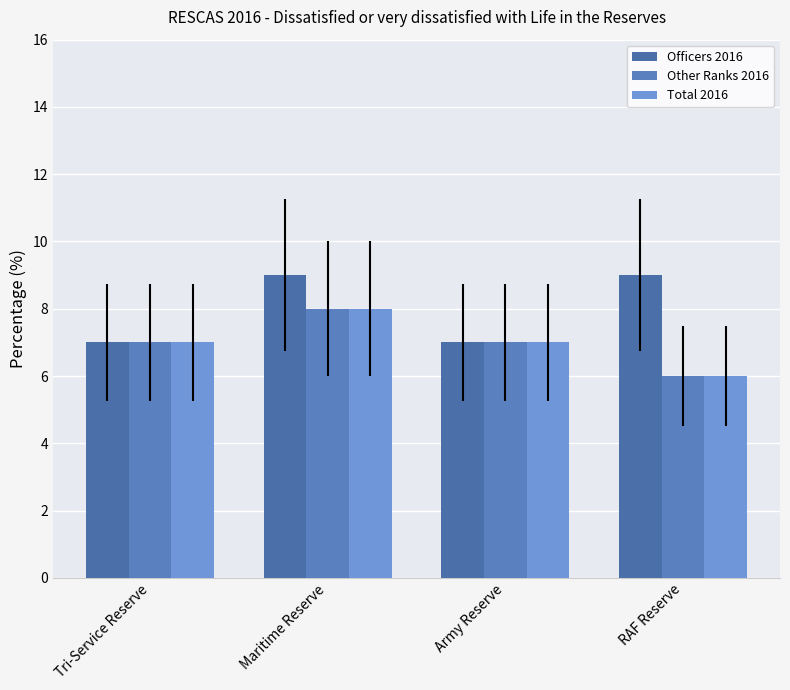

Count the number of categories in the chart.

4